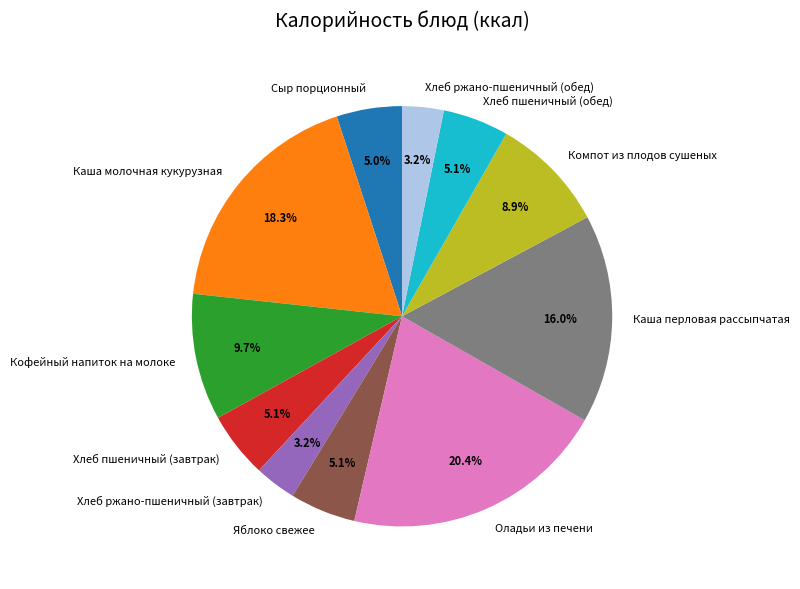

How much of the chart is everything except Компот из плодов сушеных?

91.1%